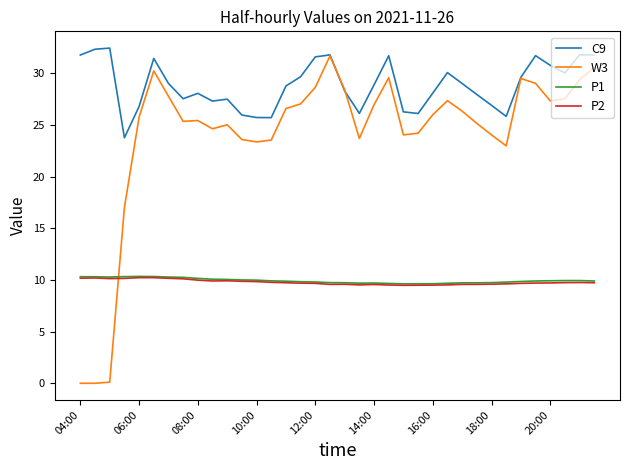

What is the maximum value for W3?

31.7